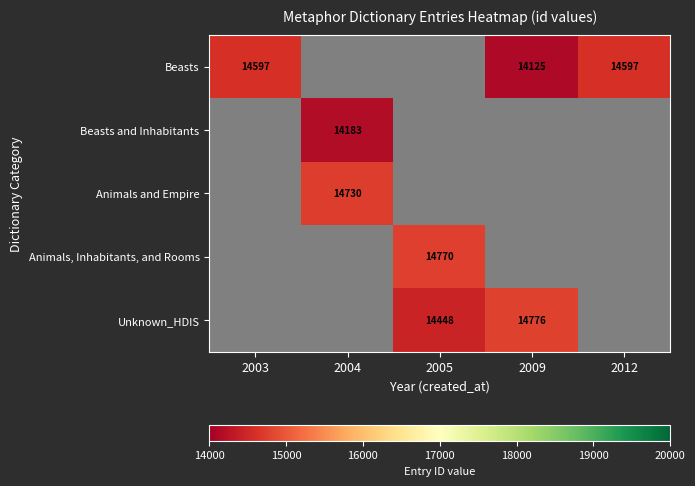

True or false: Beasts has a value of 3981 at 2003.

False